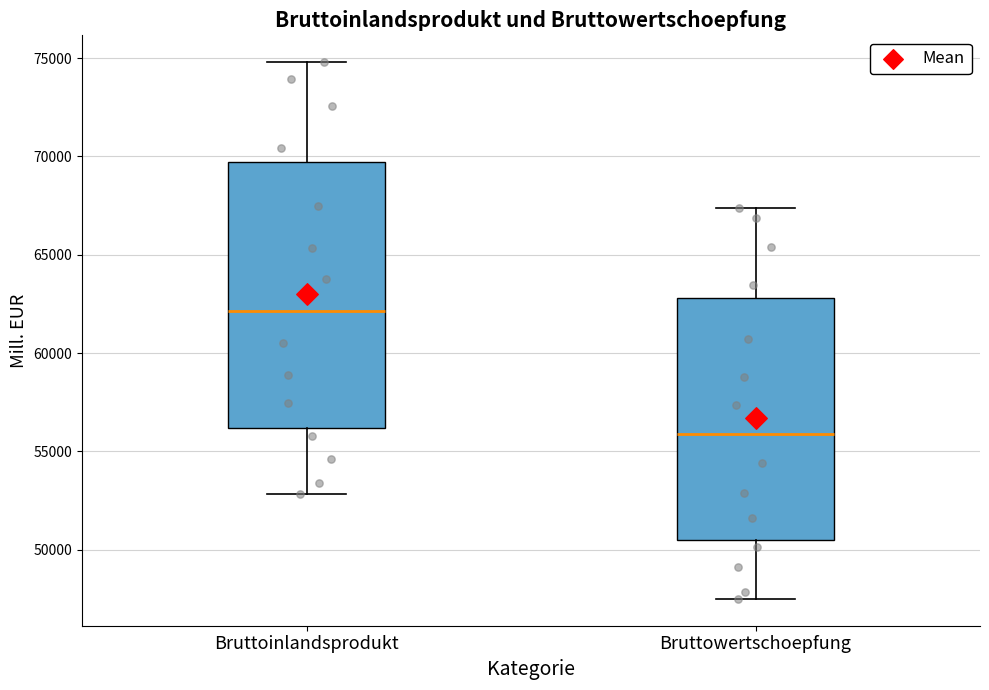

Which box has the highest median line?

Bruttoinlandsprodukt